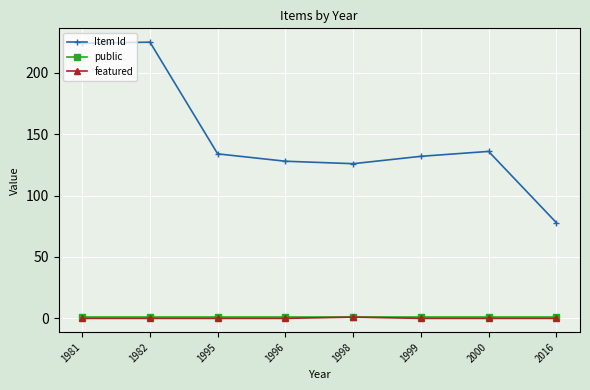

Between 1981 and 2000, which series saw the biggest shift?

Item Id